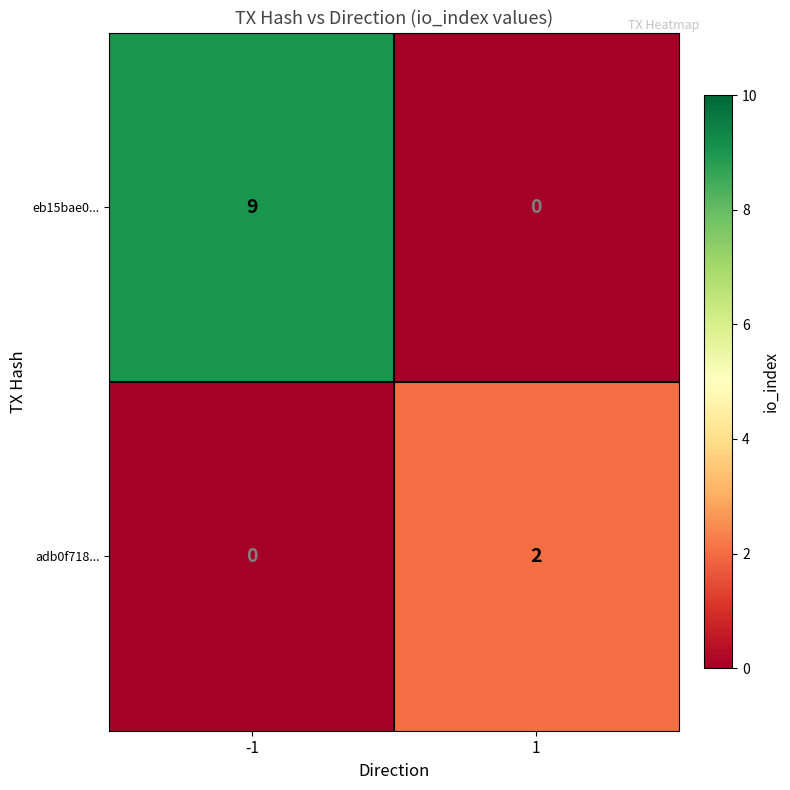

Is the value of eb15bae0... at -1 greater than the value of adb0f718... at -1?

Yes